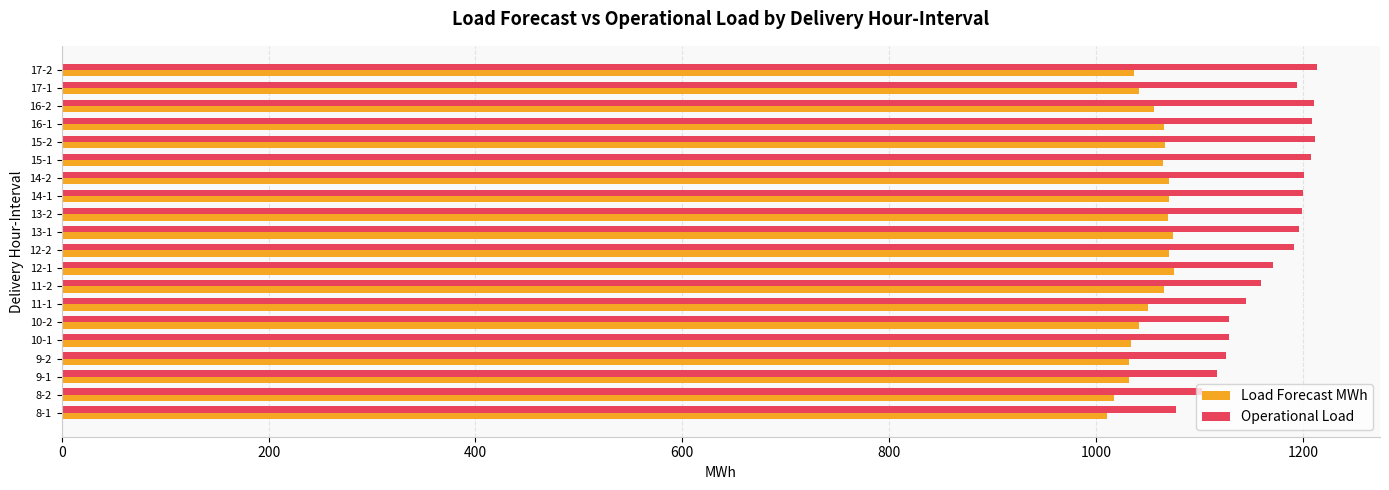

What is the difference between the highest and lowest values at 16-2?

155.3